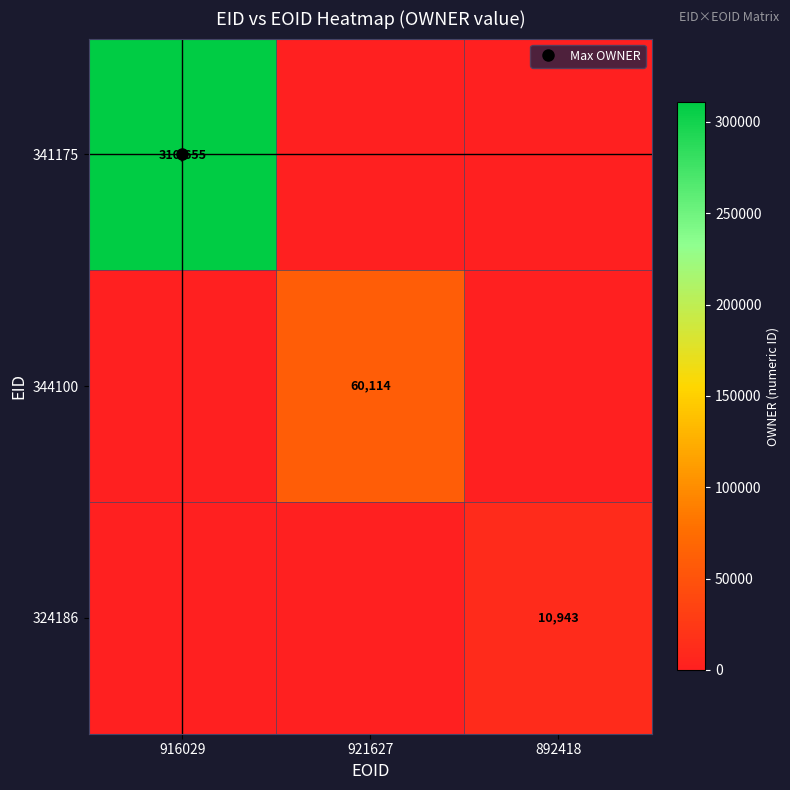

How many values in 341175 are above zero?

1